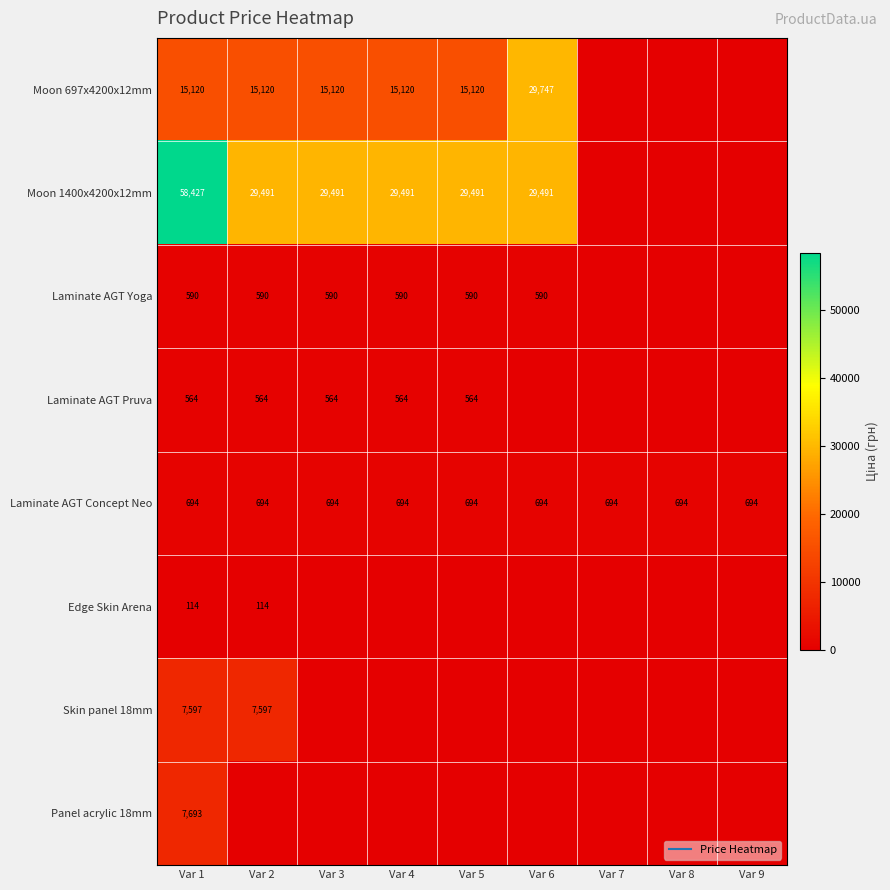

What is the total value across all series at Var 4?

46459.1